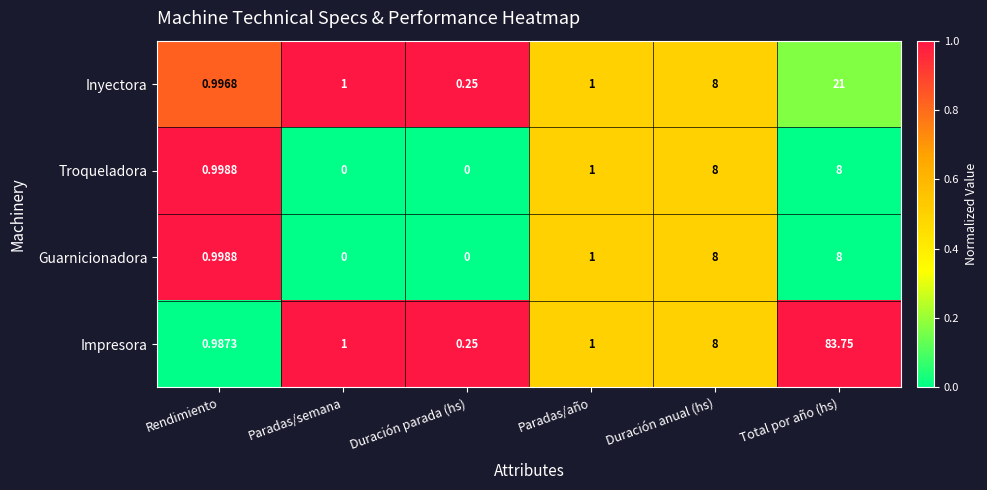

Is the value of Impresora at Total por año (hs) greater than the value of Inyectora at Paradas/semana?

Yes